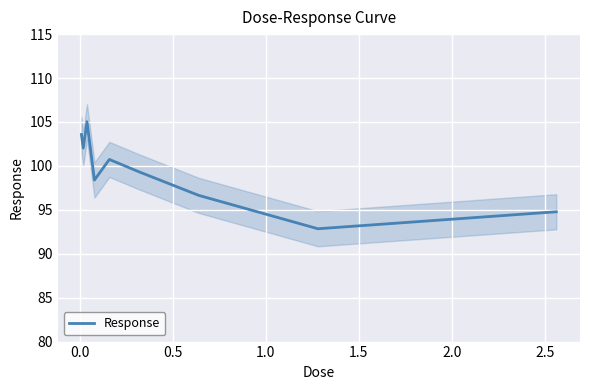

Reading left to right, what are all the values shown in this chart?

103.6	102.0	105.0	98.4	100.7	99.3	96.6	92.8	94.8